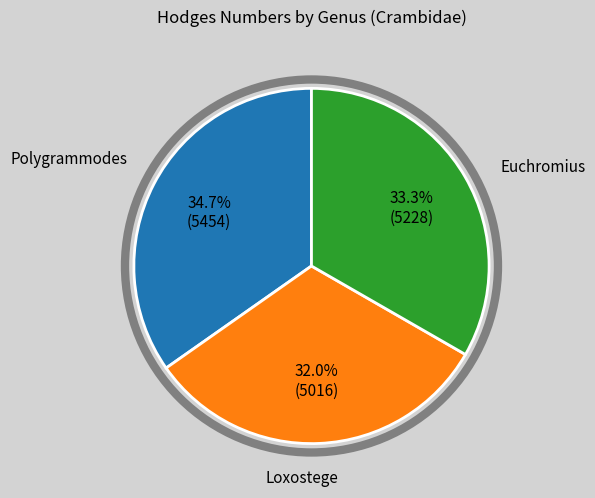

Is there any slice that represents more than half of the pie?

No